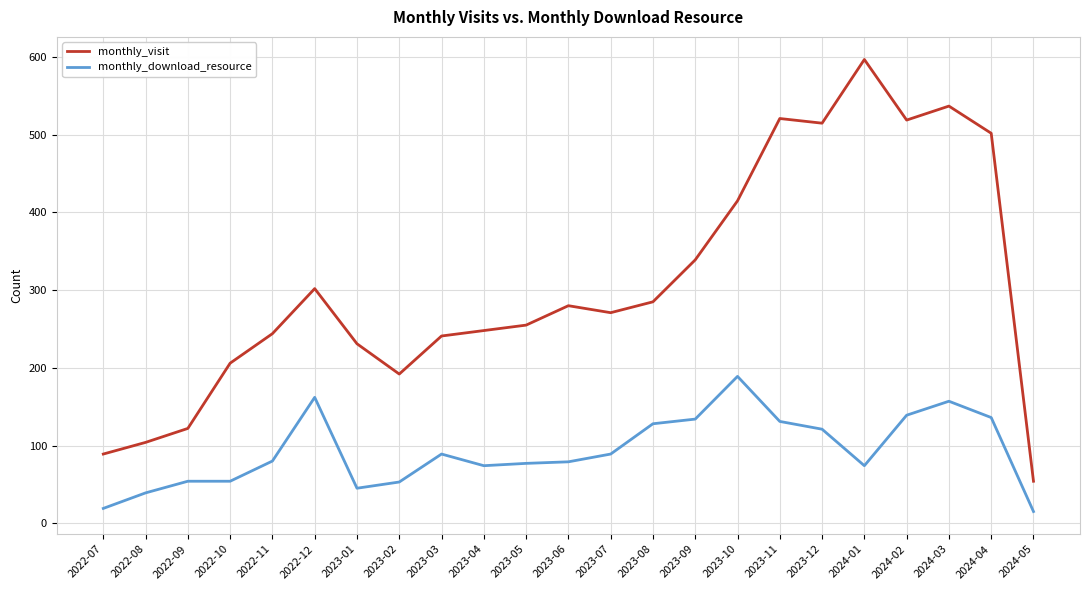

How many lines are shown in the chart?

2